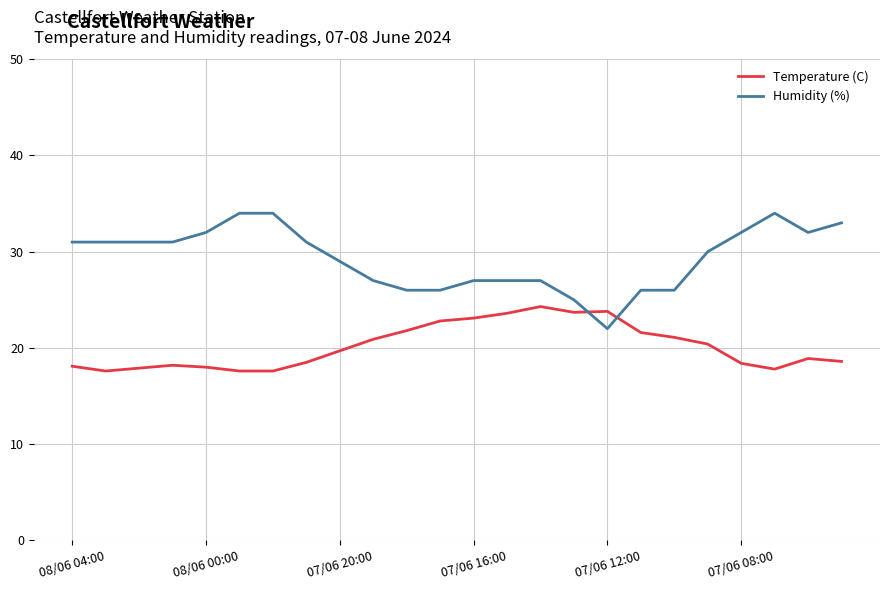

What is the greatest value displayed?

34.0